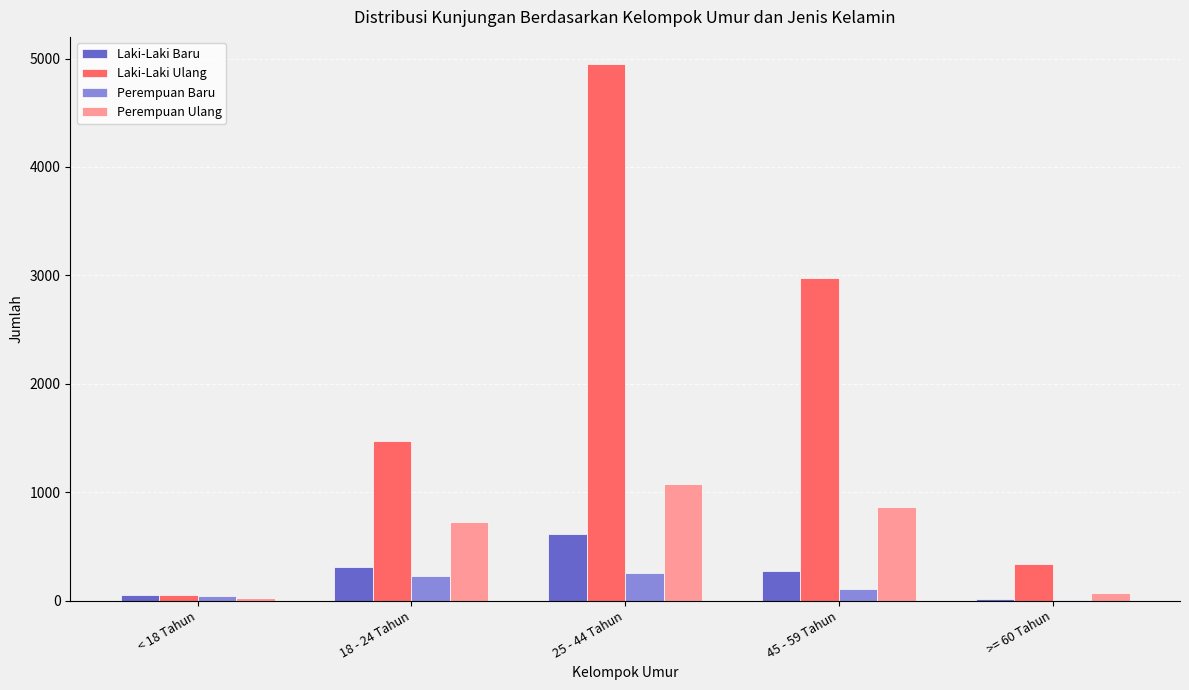

Which series has the widest spread of values?

Laki-Laki Ulang